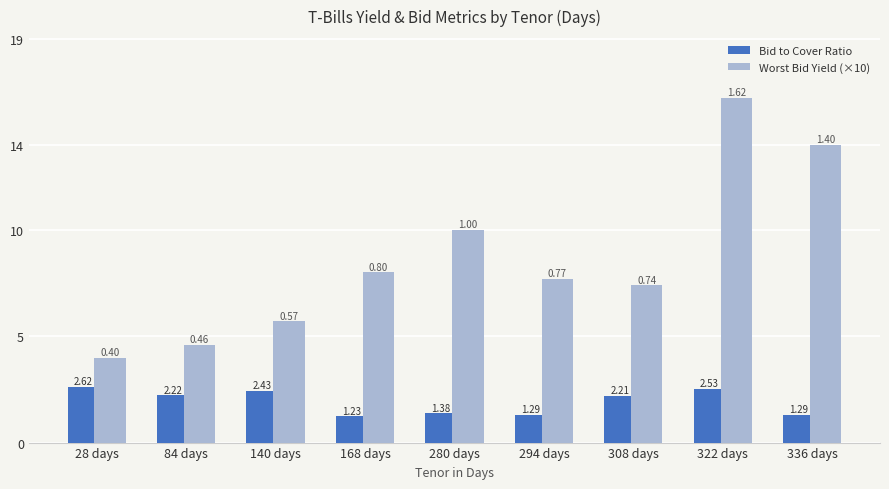

Which series has the widest spread of values?

Worst Bid Yield (×10)